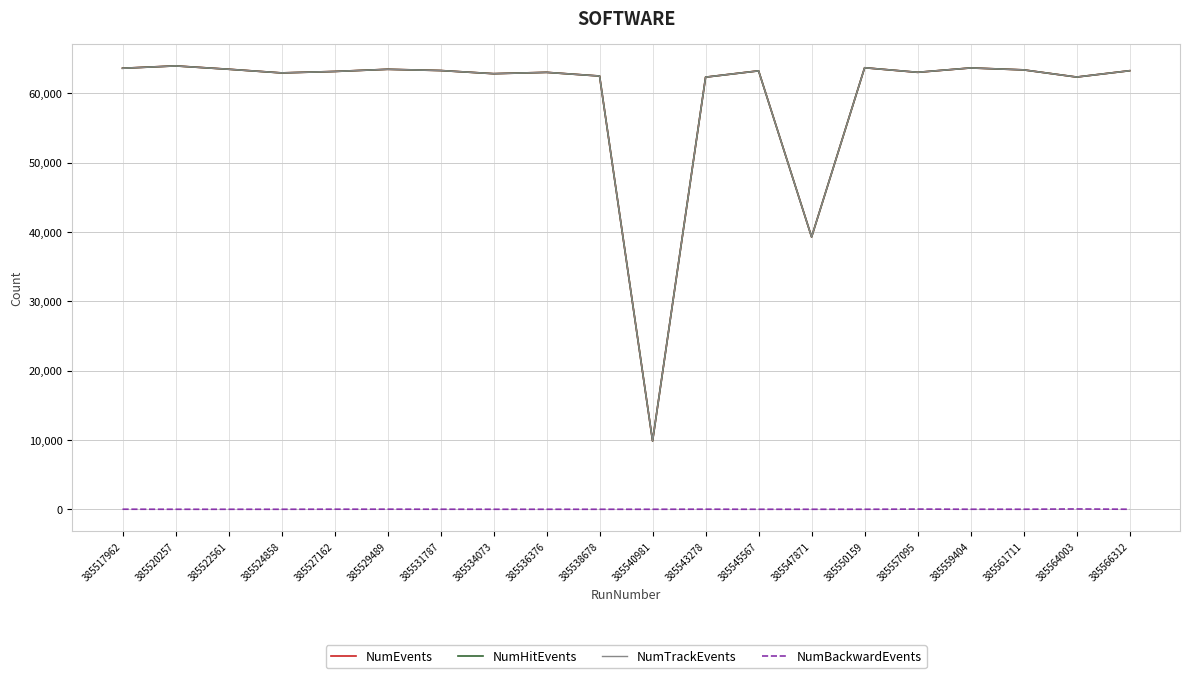

What is the value of the NumBackwardEvents point at the 18th from the left?

5